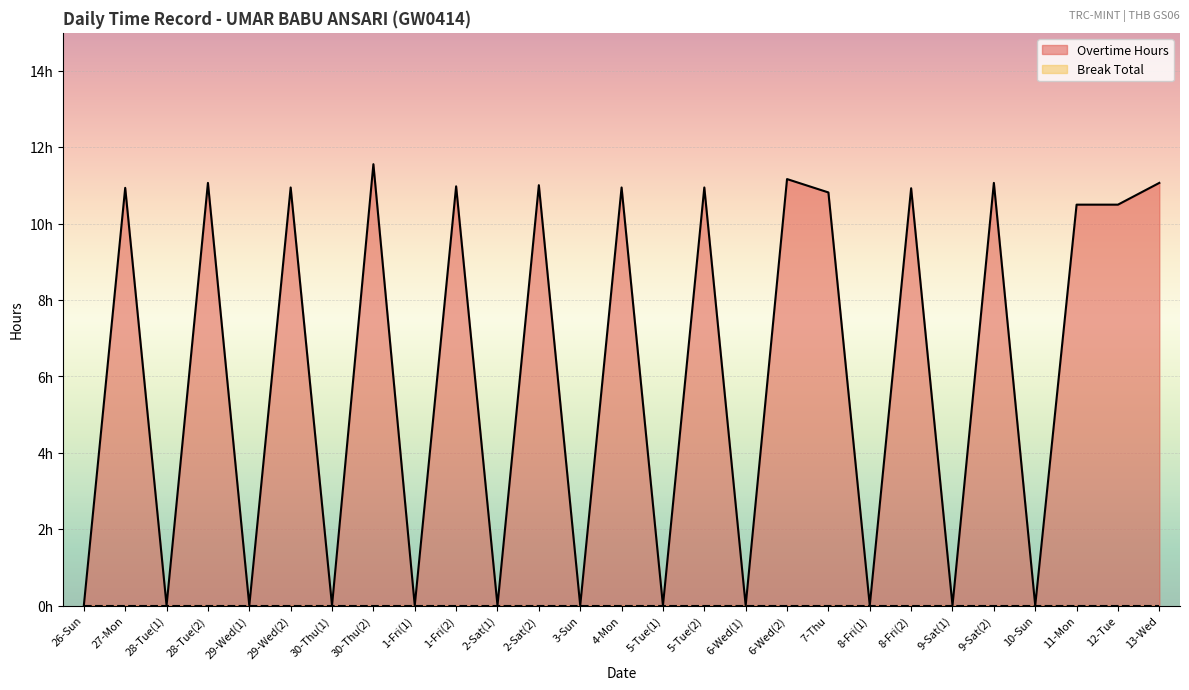

Where does the data first go above 10?

27-Mon